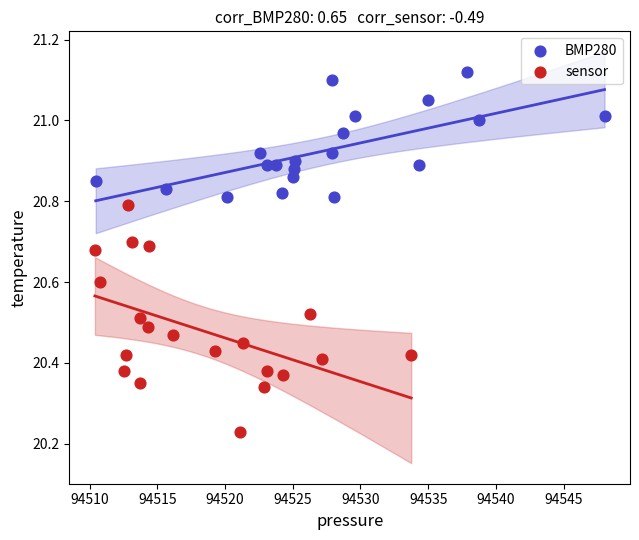

Which series has the largest Y range (max minus min)?

sensor